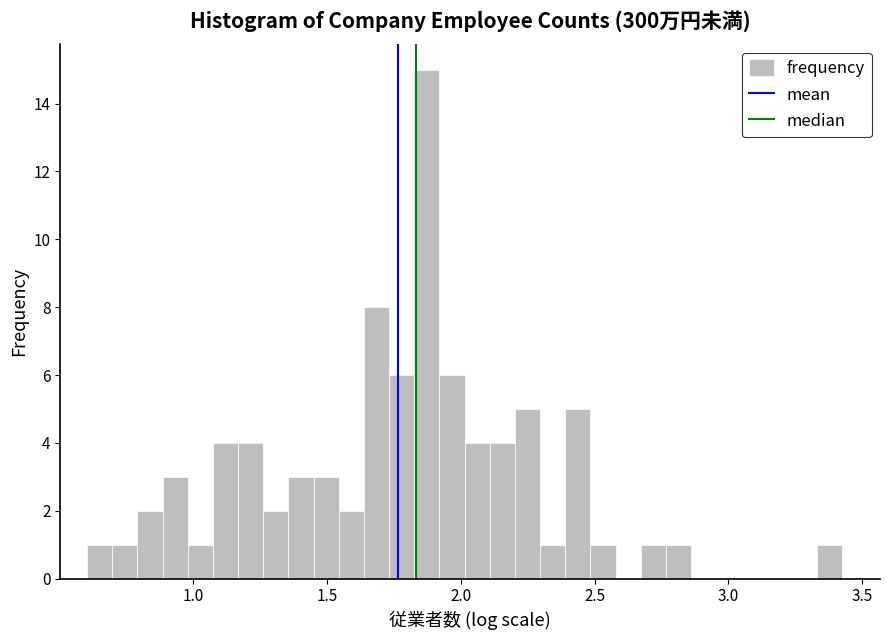

Read against the x-axis, roughly where is the centre of the tallest bar?

1.85